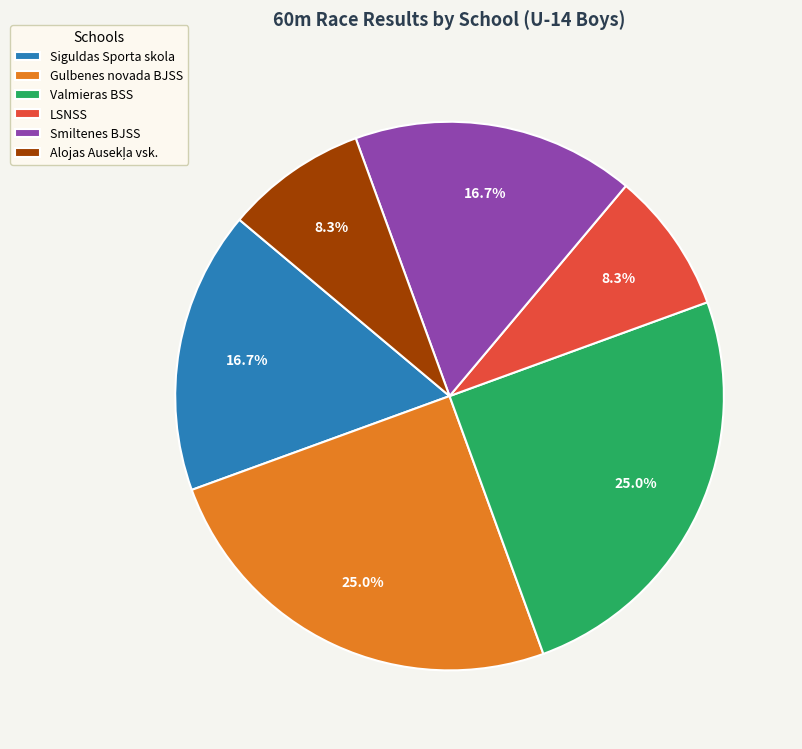

Is the sum of Smiltenes BJSS and Valmieras BSS greater than half?

No